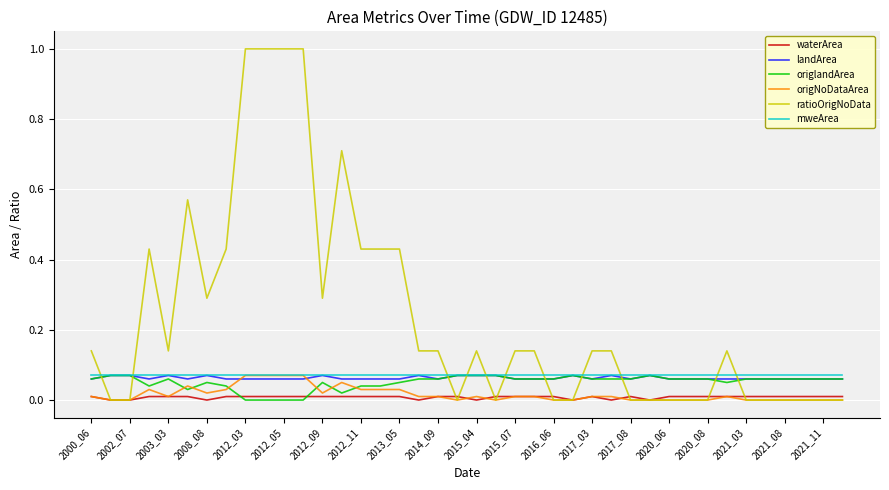

Which series has the largest total across all categories?

ratioOrigNoData